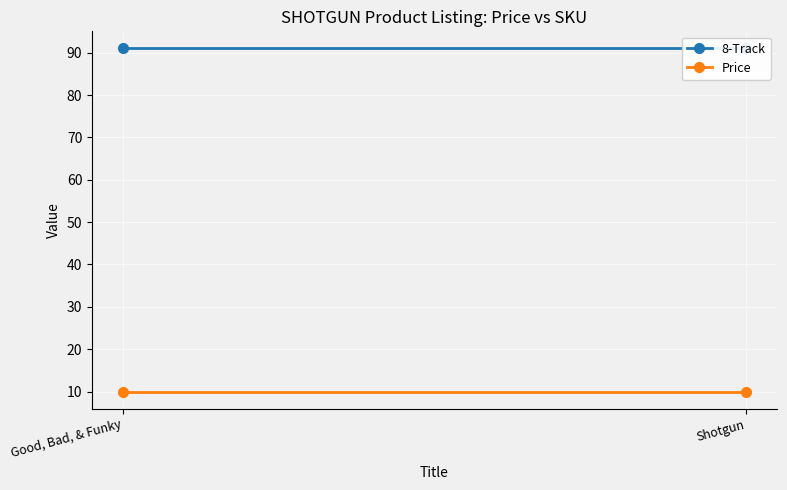

Is the value of 8-Track at Good, Bad, & Funky greater than the value of Price at Shotgun?

Yes